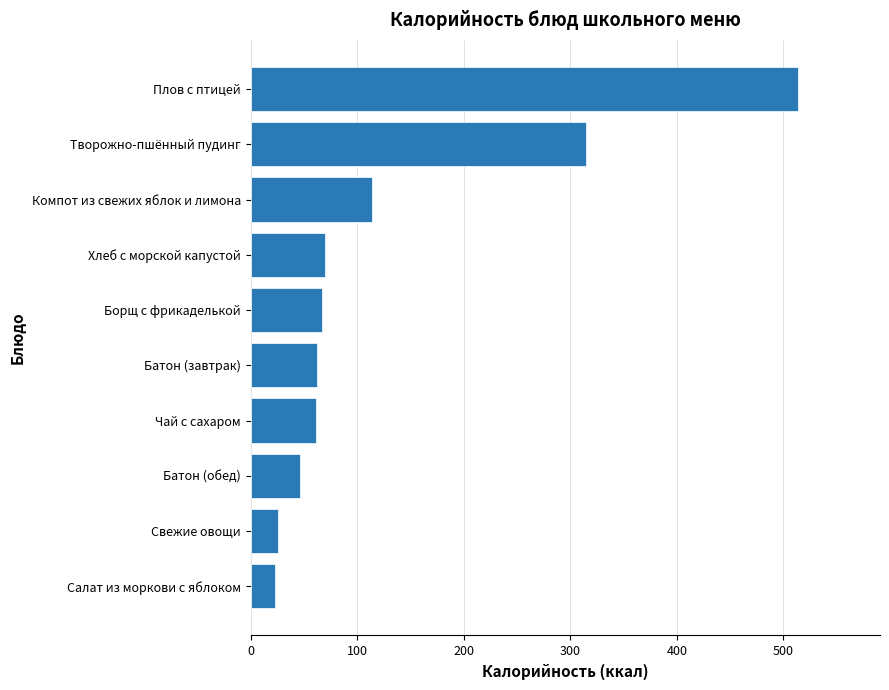

What is the label of the 9th bar from the top?

Свежие овощи